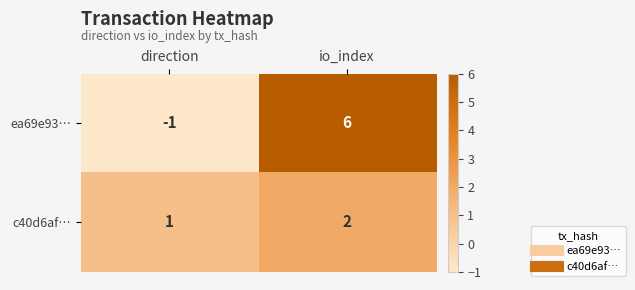

The value of c40d6af… at direction is 1. True or false?

True